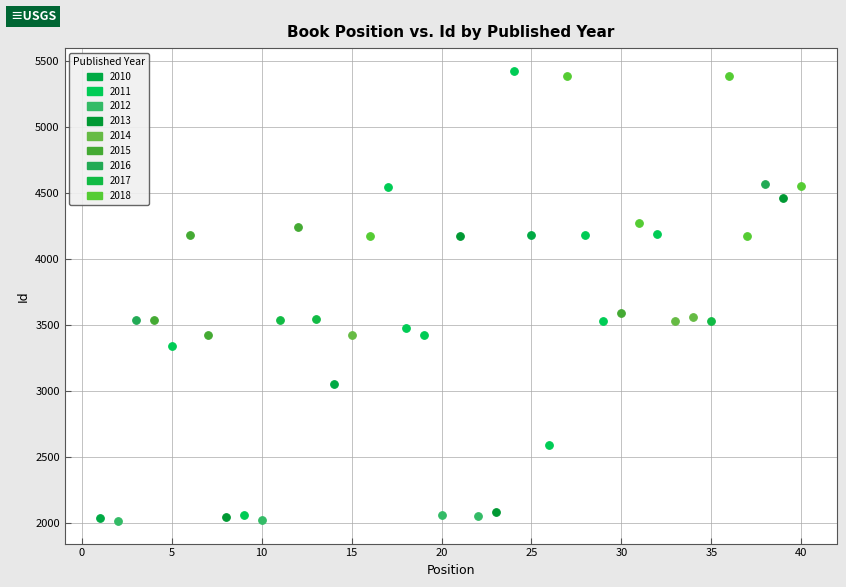

What are all the series names shown in the legend?

2010, 2011, 2012, 2013, 2014, 2015, 2016, 2017, 2018